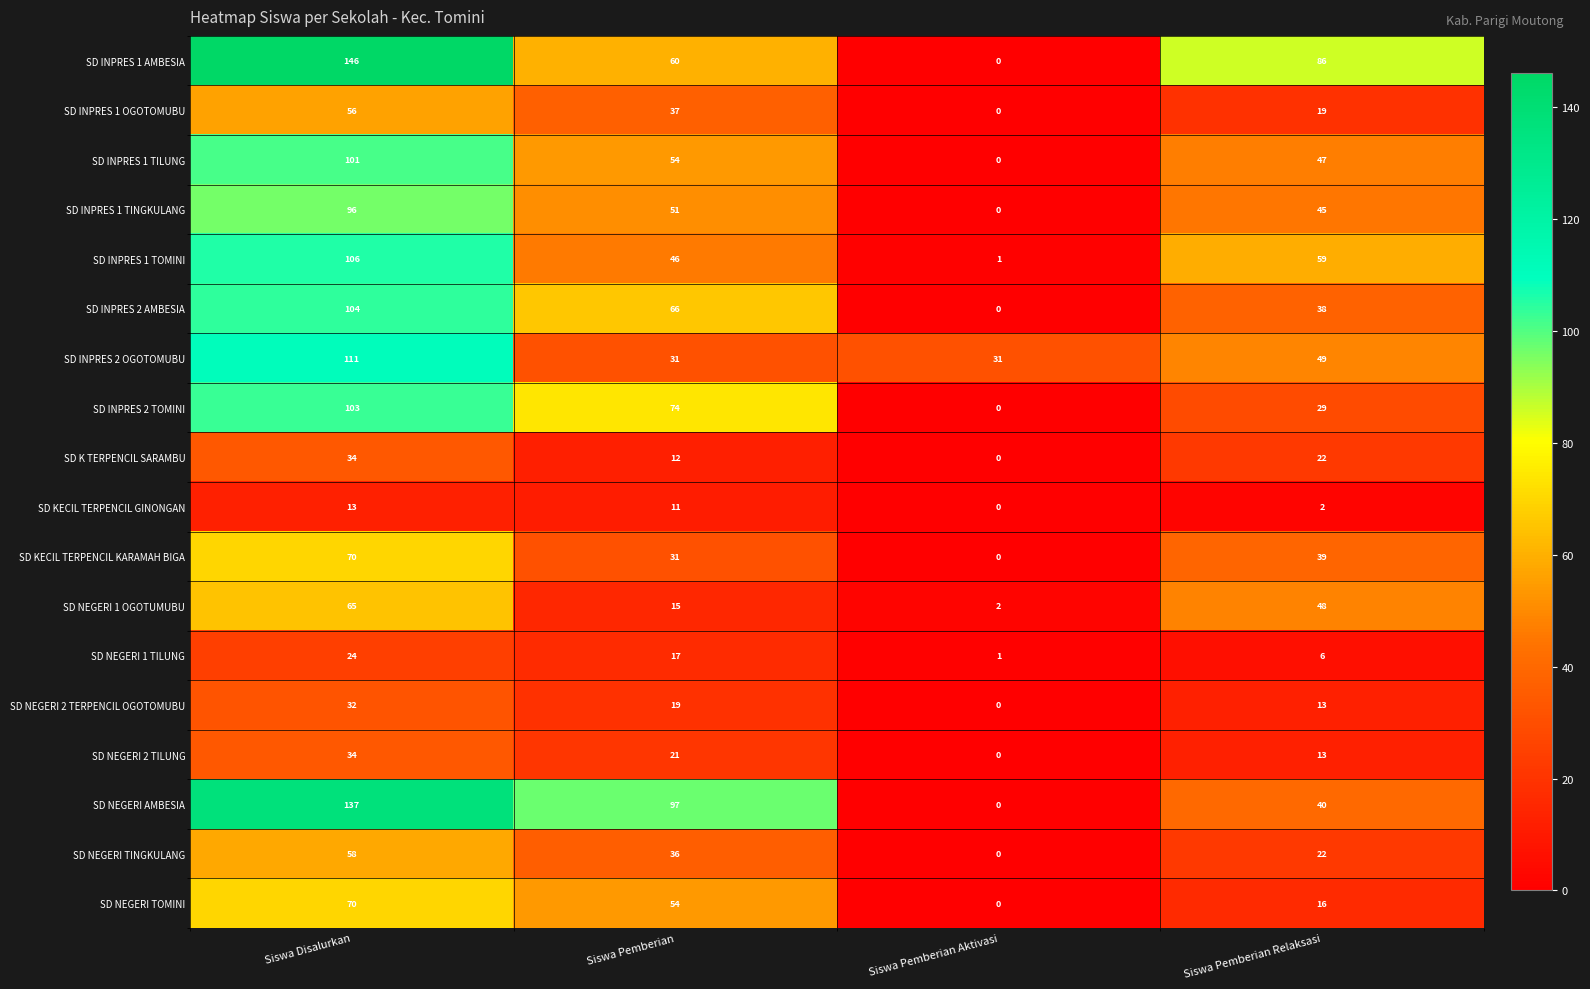

What is the difference between the maximum and second lowest values in the SD NEGERI TOMINI series?

54